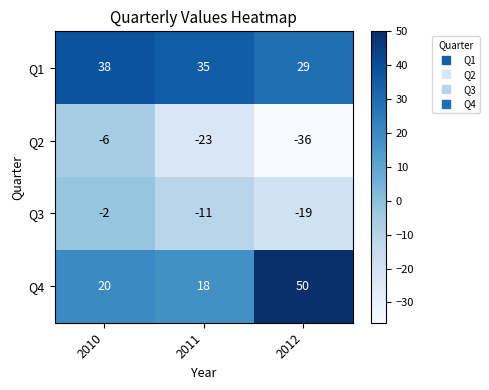

How many Q3 values are between -19 and -2?

3